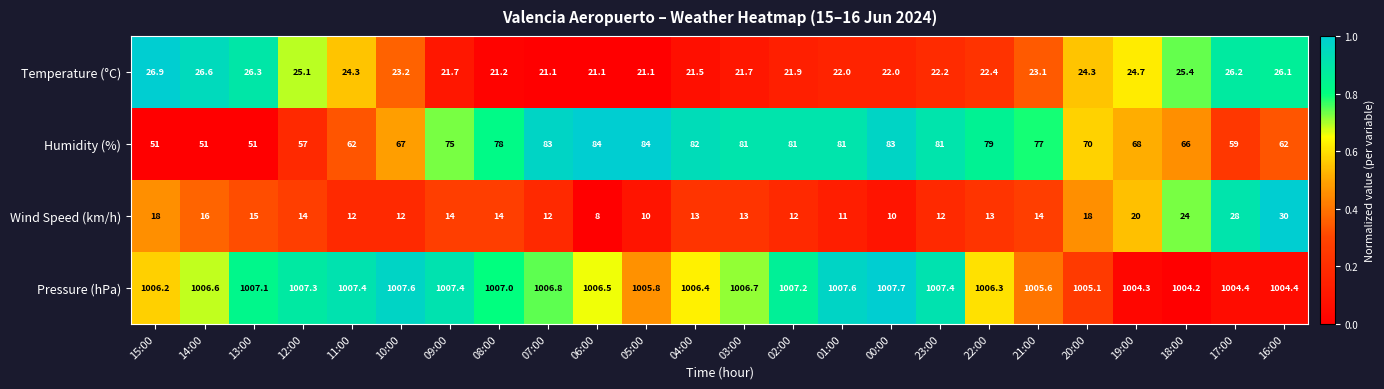

What is the sum of all Humidity (%) values?

1713.0